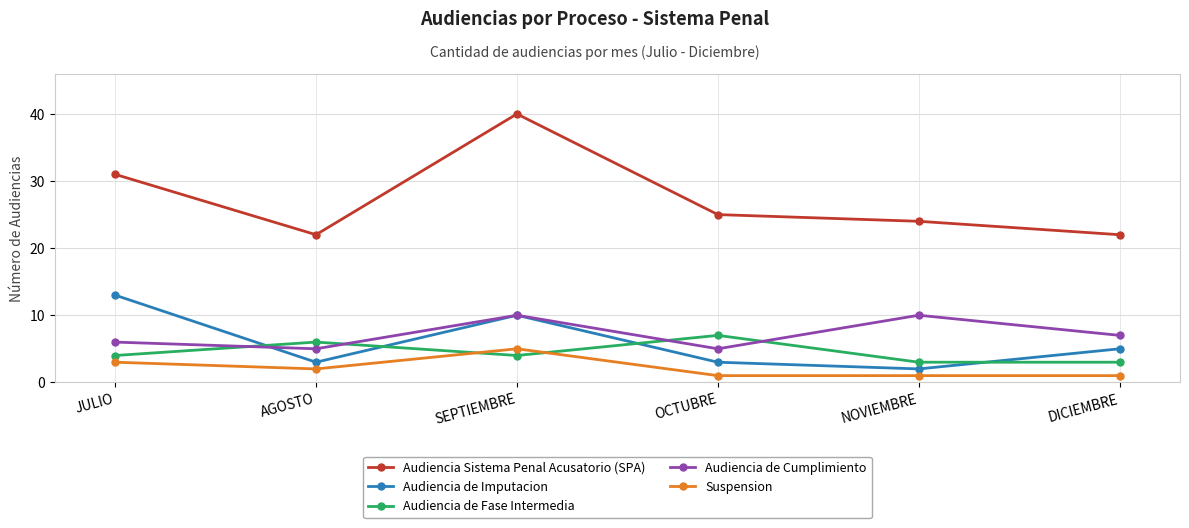

What are all the series names shown in the legend?

Audiencia Sistema Penal Acusatorio (SPA), Audiencia de Imputacion, Audiencia de Fase Intermedia, Audiencia de Cumplimiento, Suspension